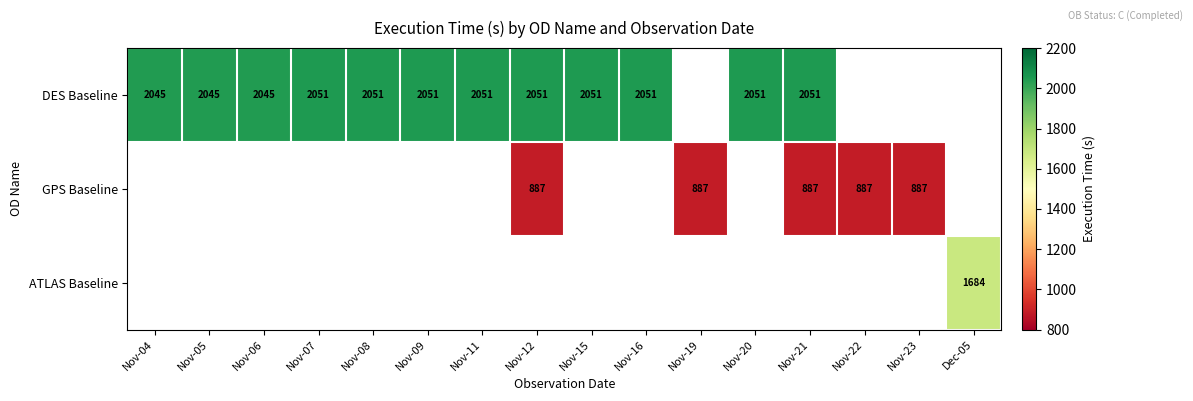

The value of DES Baseline at Nov-11 is 2051. True or false?

True